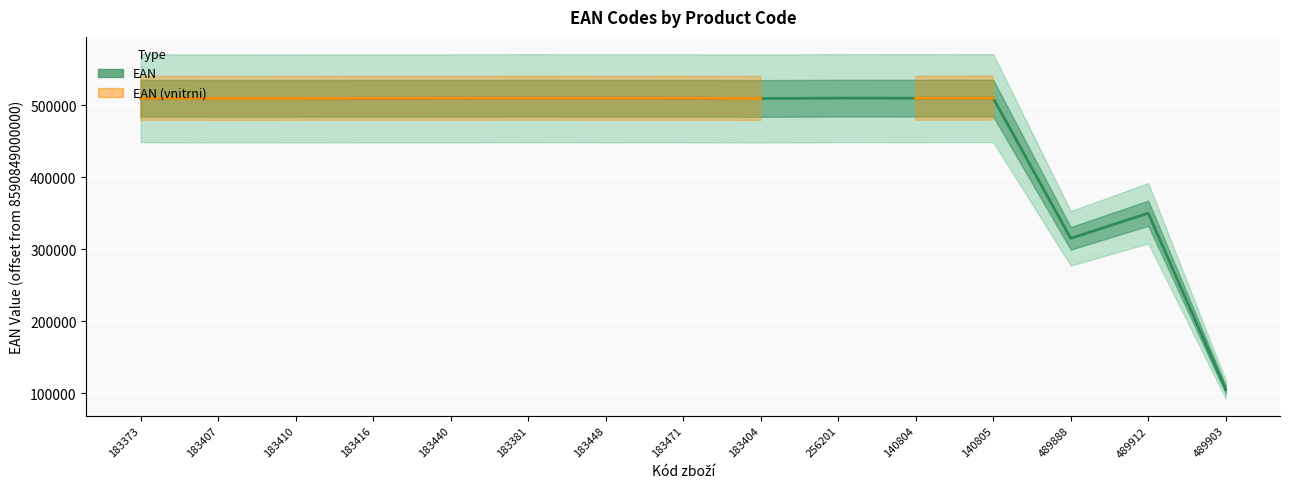

The value of EAN at 140805 is 509946.0. True or false?

True